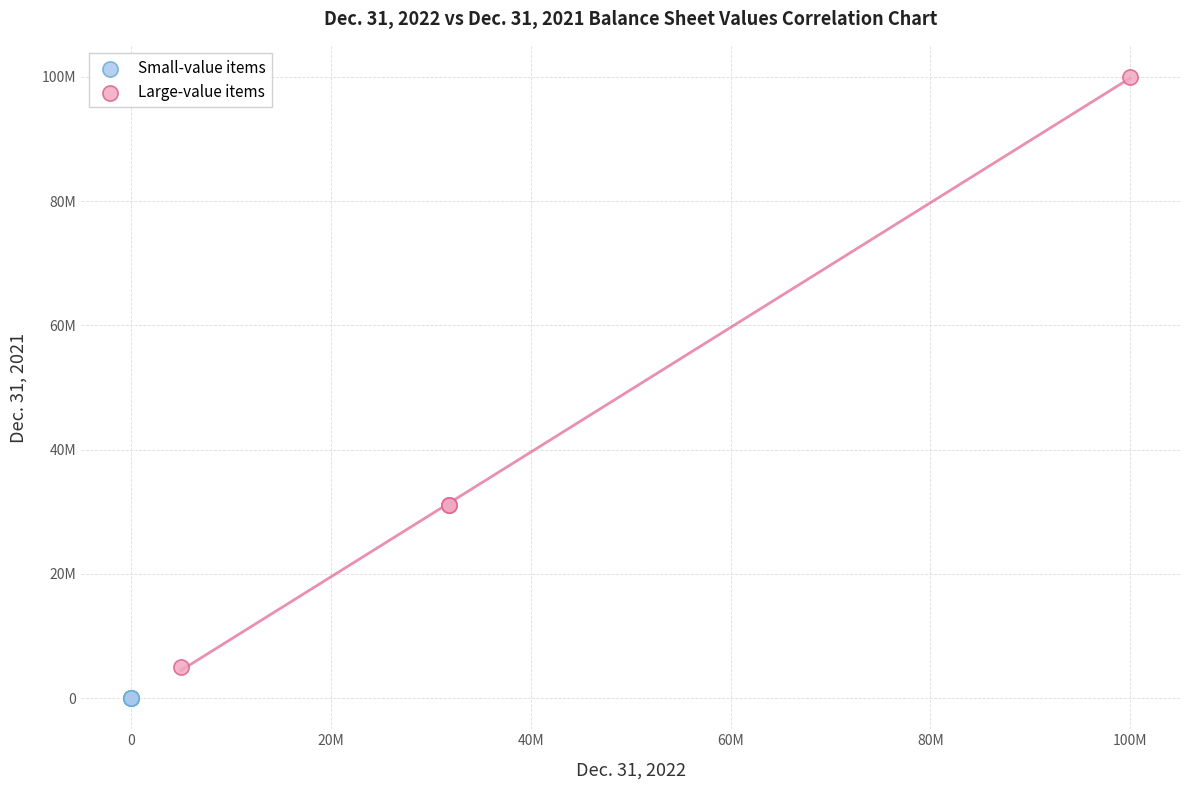

Which series has the largest Y range (max minus min)?

Large-value items